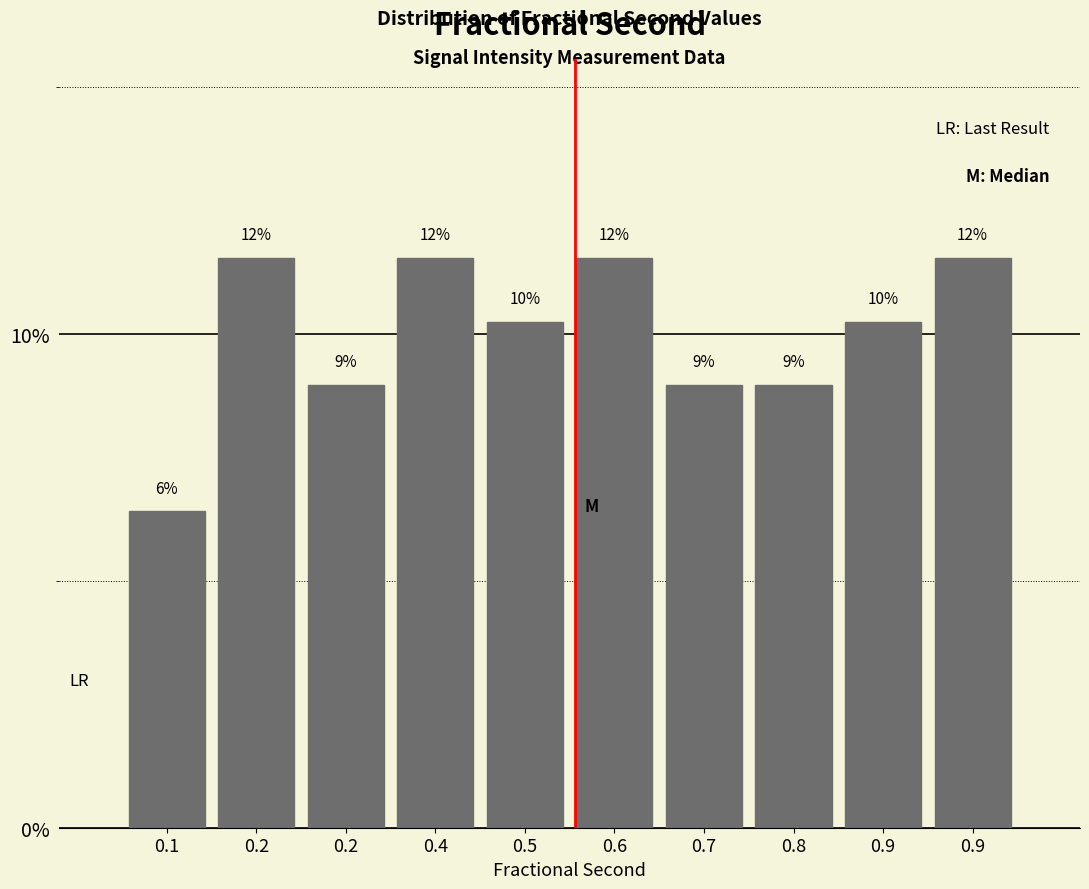

Are the bars horizontal?

No